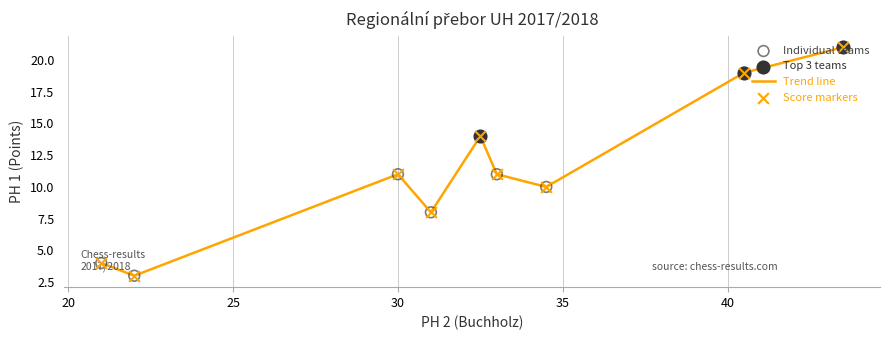

What is the minimum value shown in the chart?

3